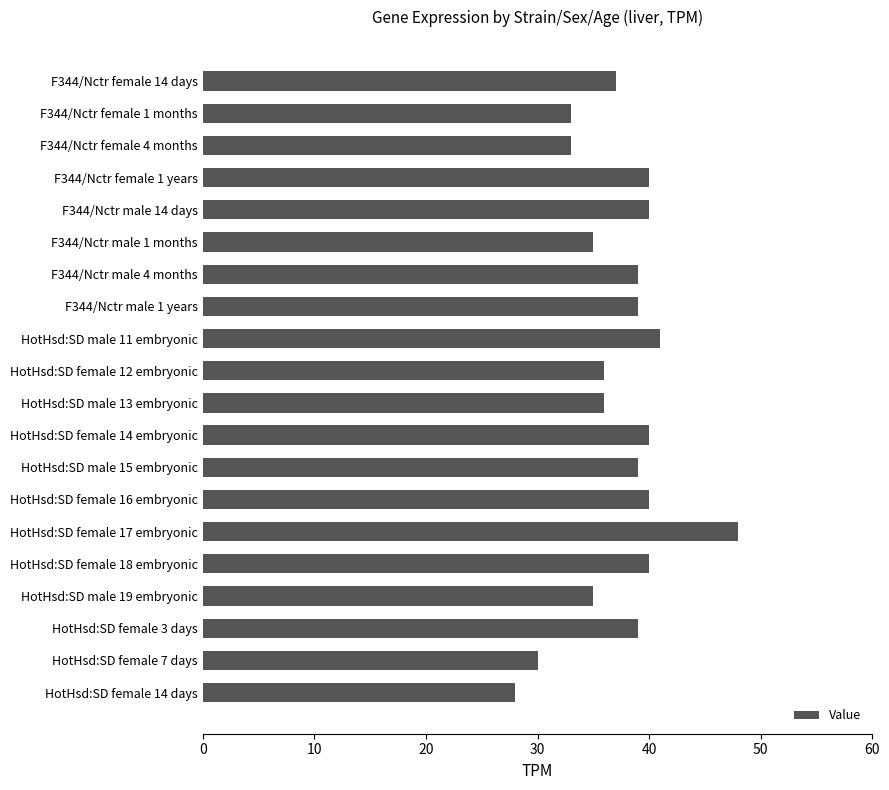

What is the average value?

37